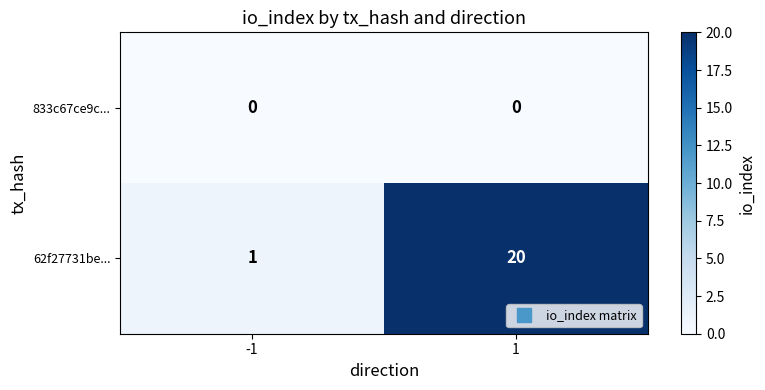

At -1, list the series in order from smallest to largest.

833c67ce9c..., 62f27731be...